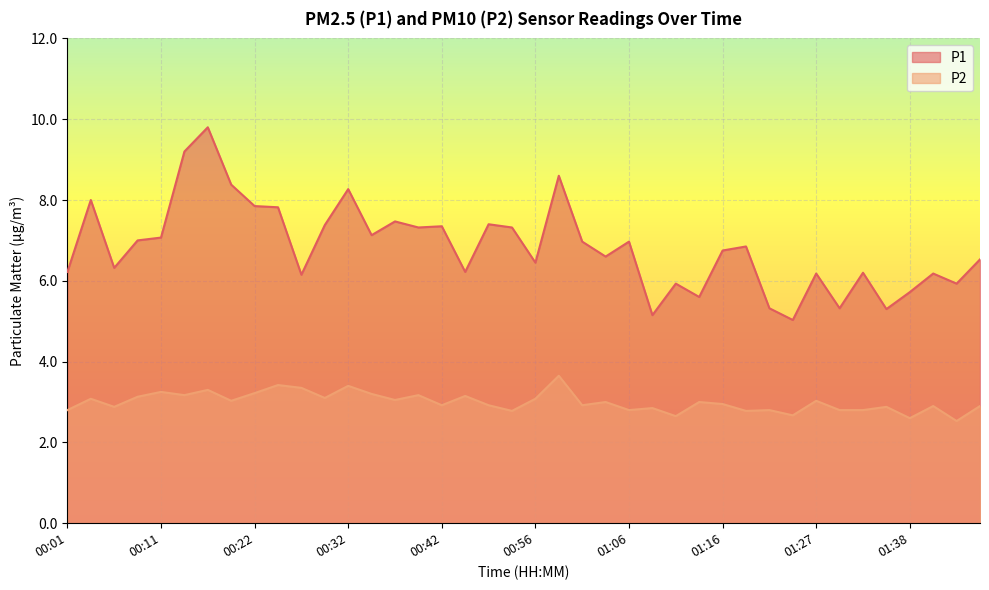

True or false: P1 and P2 intersect in this chart.

False